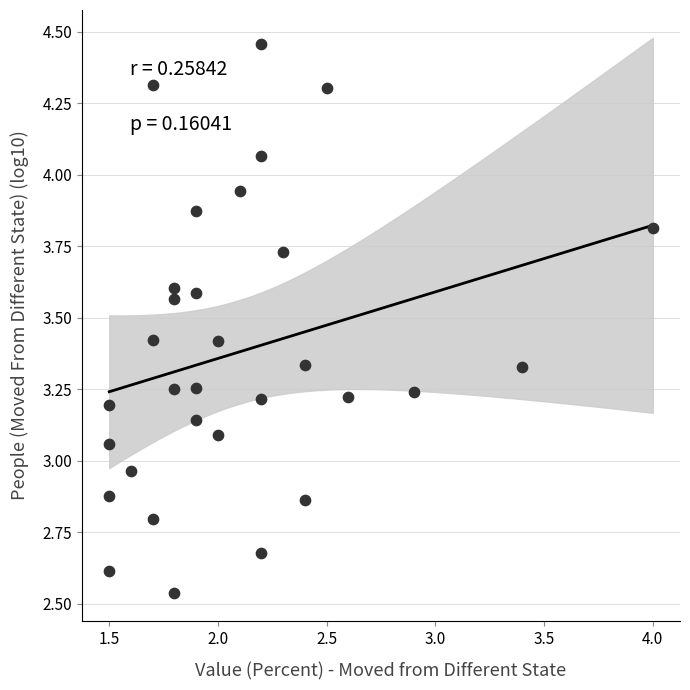

What is the range of Y values (max minus min)?

1.9